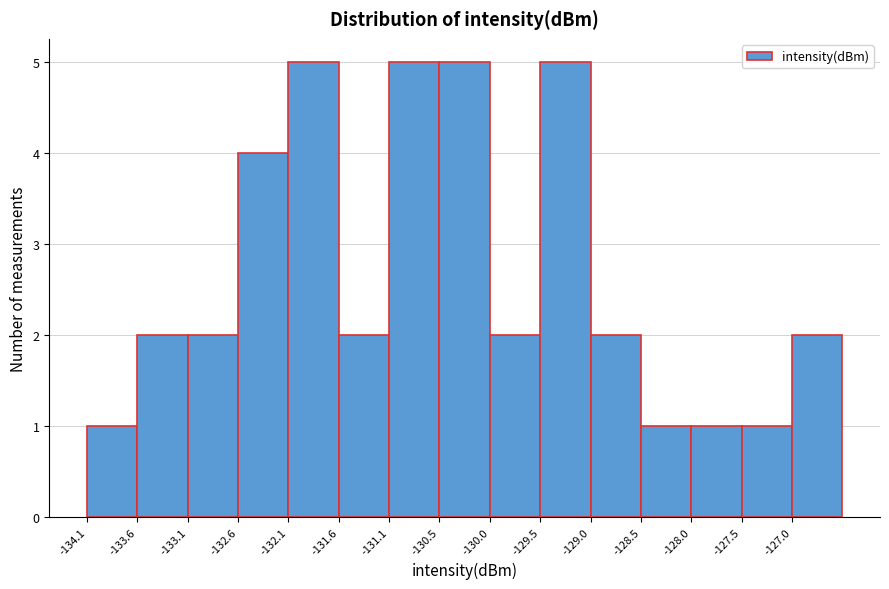

How tall is the bar that spans -131.6 to -131.1 on the x-axis? Neither the bar edges nor the heights are printed on the chart, so give them approximately, as read against the axes.

2